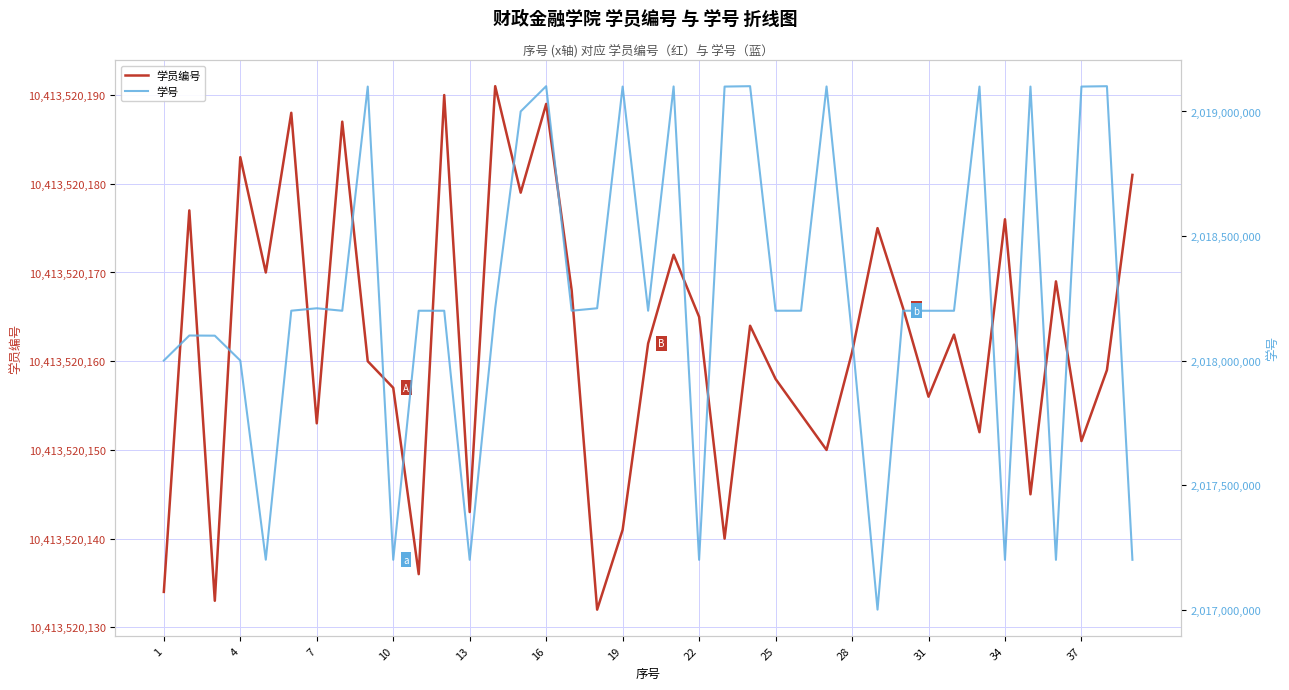

Which series has the widest spread of values?

学号